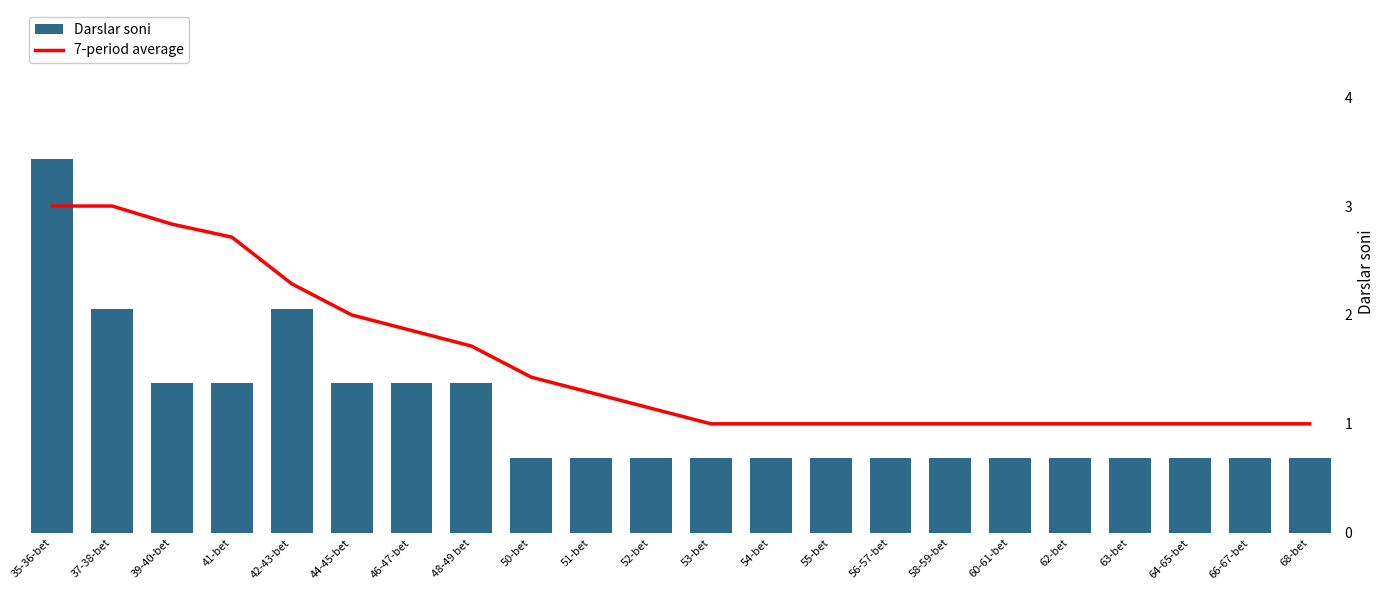

Which series has the largest total across all categories?

Darslar soni